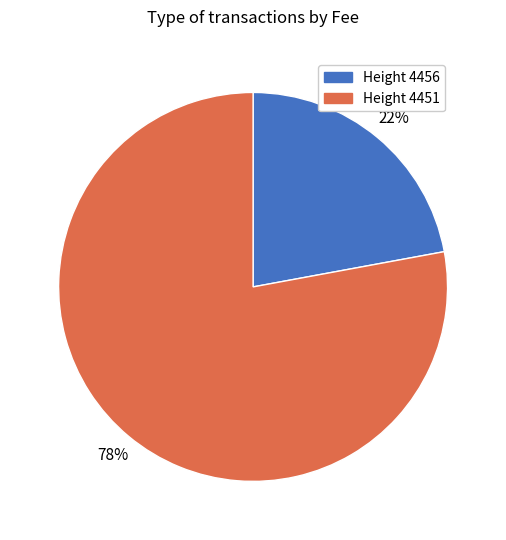

How many slices are in this pie chart?

2